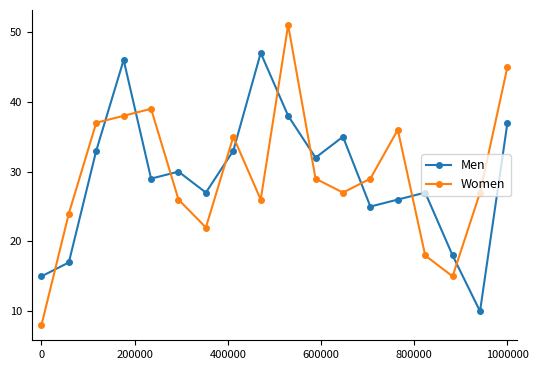

What is the highest value of the Women series?

51